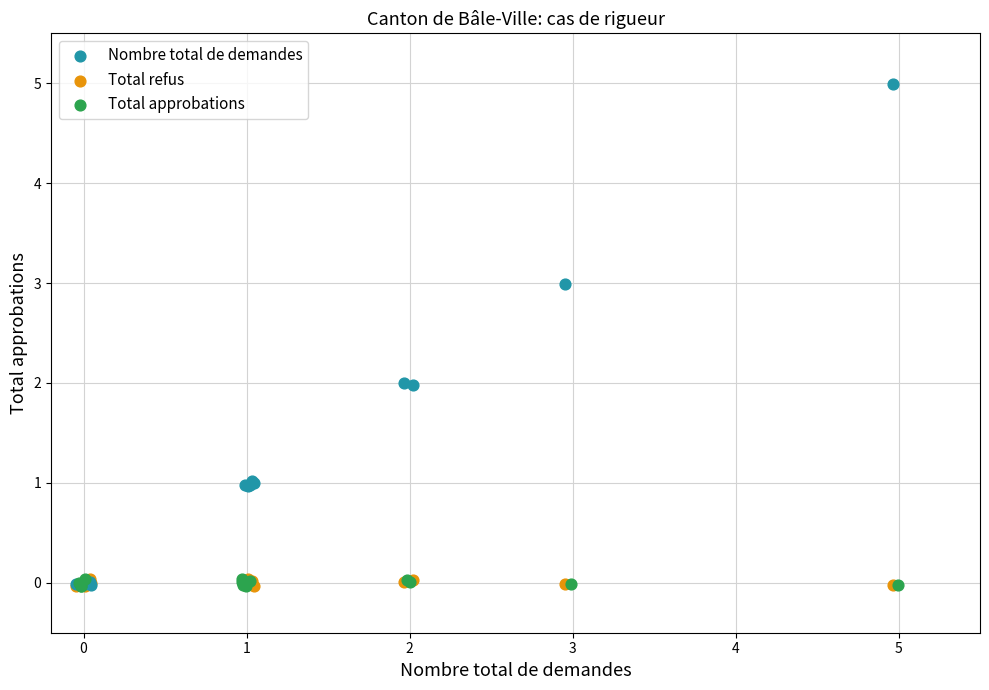

Which series reaches the maximum Y coordinate?

Nombre total de demandes